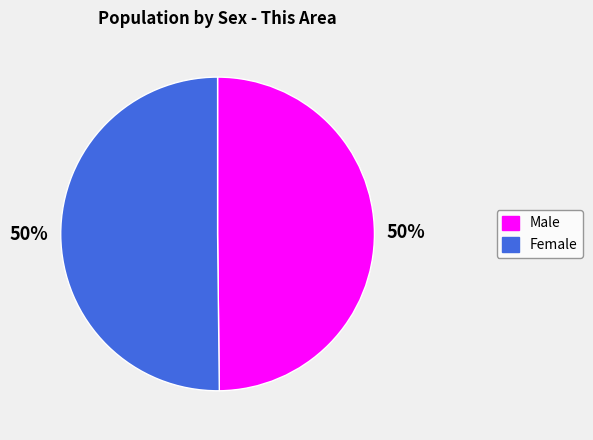

Do Female and Male together represent more than half of the pie?

Yes